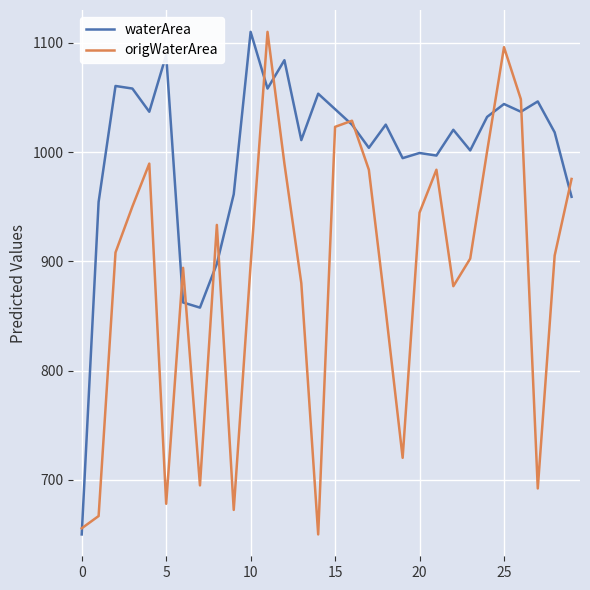

Rank the series by their average value, from highest to lowest.

waterArea, origWaterArea